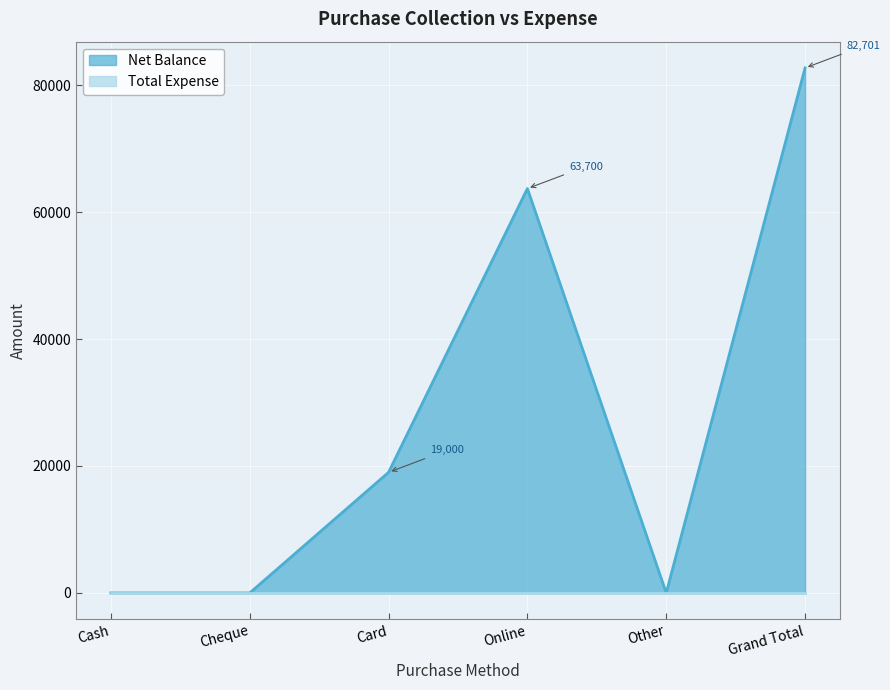

What position from the left is Card?

3